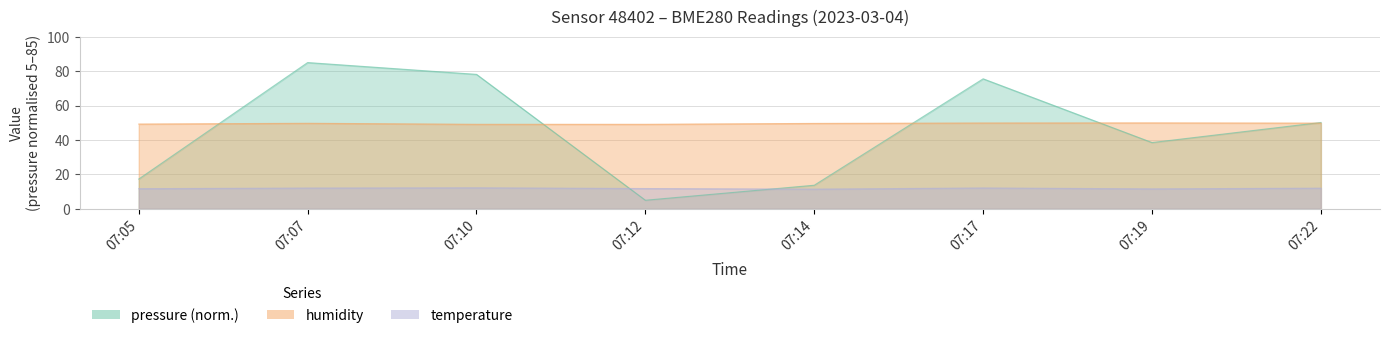

Is the value of temperature at 07:07 greater than the value of humidity at 07:10?

No